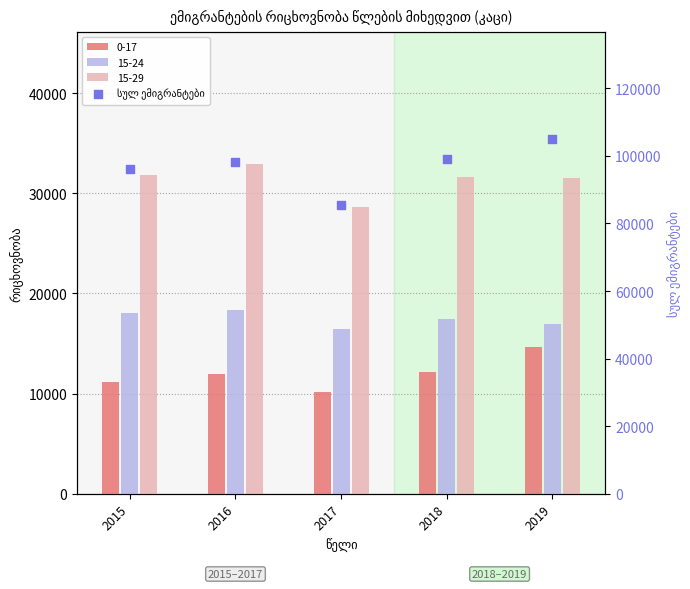

What is the change in value from 2016 to 2019?

+6819